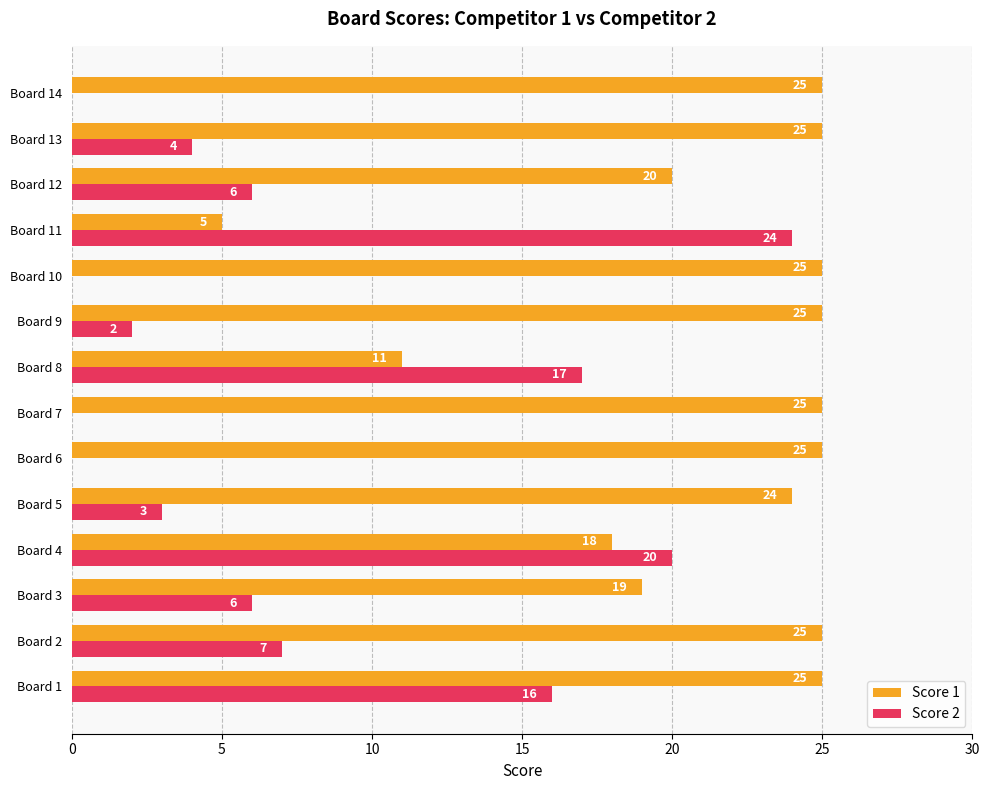

What is the greatest value displayed?

25